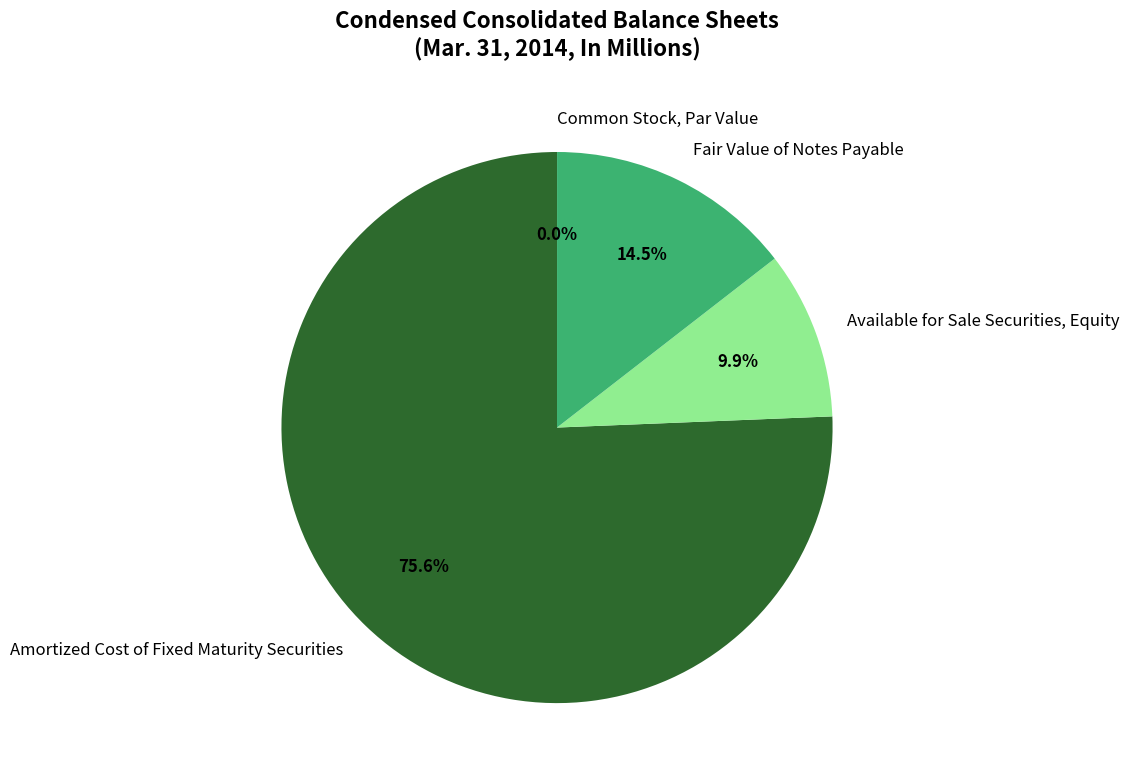

How much of the chart is everything except Amortized Cost of Fixed Maturity Securities?

24.4%